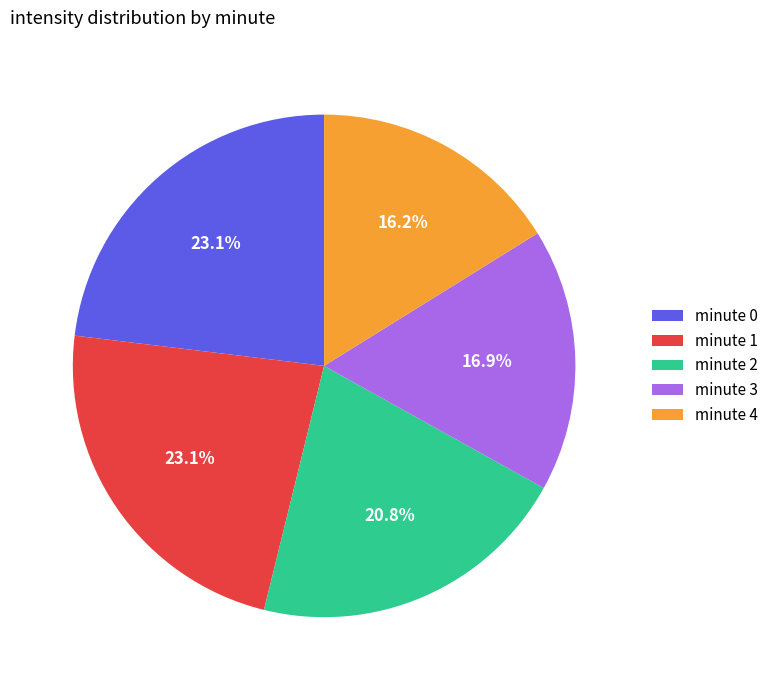

Is it true that minute 0 is 12% of the pie?

False